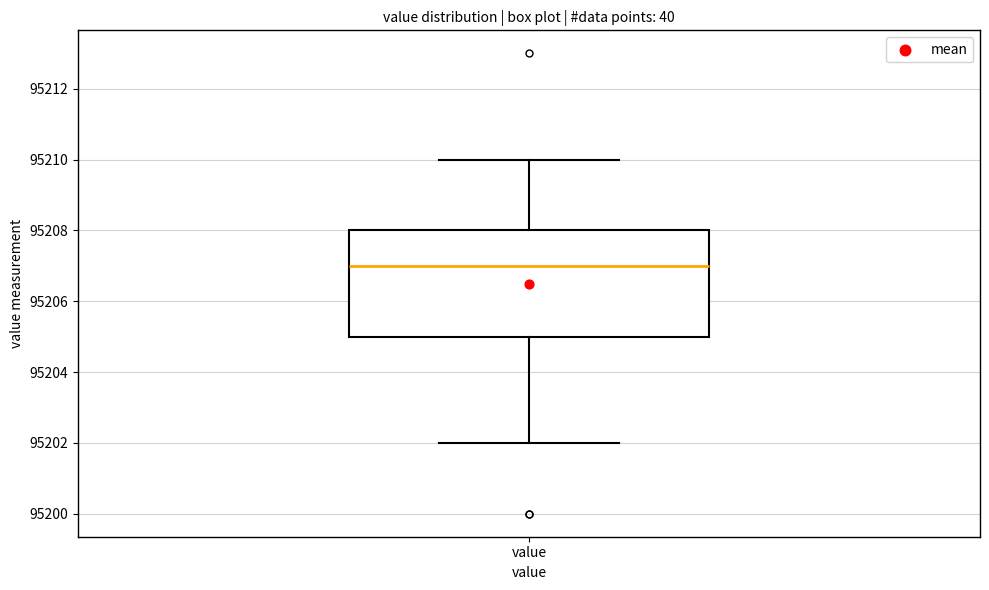

Read this box plot against the y-axis: the position of the median line, the range covered by the box, and the ends of both whiskers. The values are not printed on the chart, so give them approximately, as read against the axis.

median 95207, box 95205 to 95208, whiskers 95202 to 95210